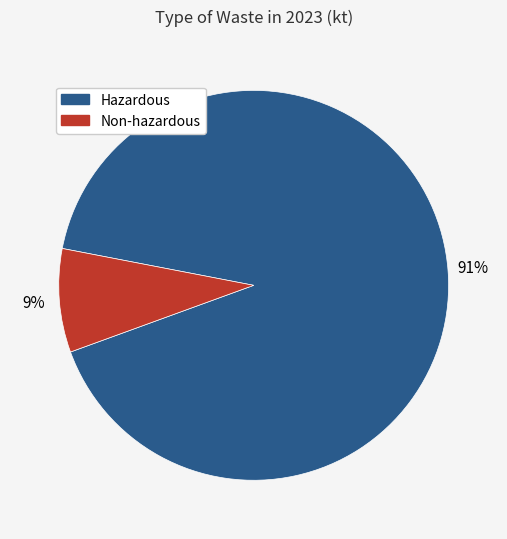

Is it true that Hazardous is 91% of the pie?

True